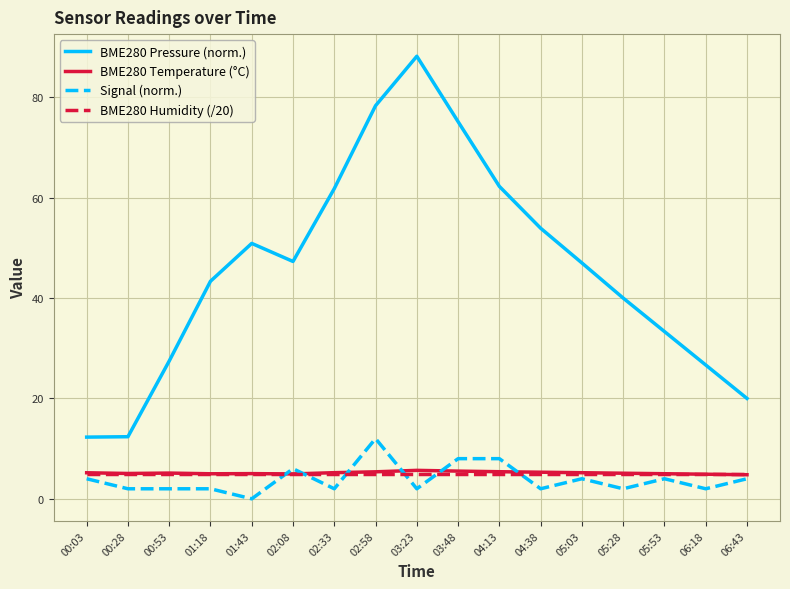

Is the value of BME280 Pressure (norm.) at 03:23 greater than the value of BME280 Temperature (°C) at 03:23?

Yes